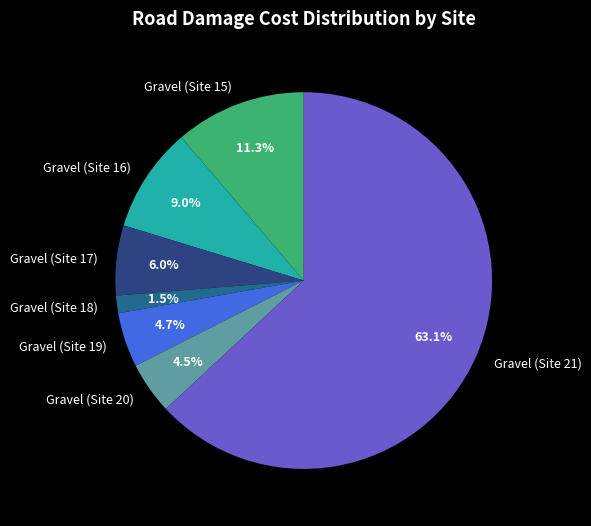

What percentage do Gravel (Site 16) and Gravel (Site 19) together represent?

13.7%